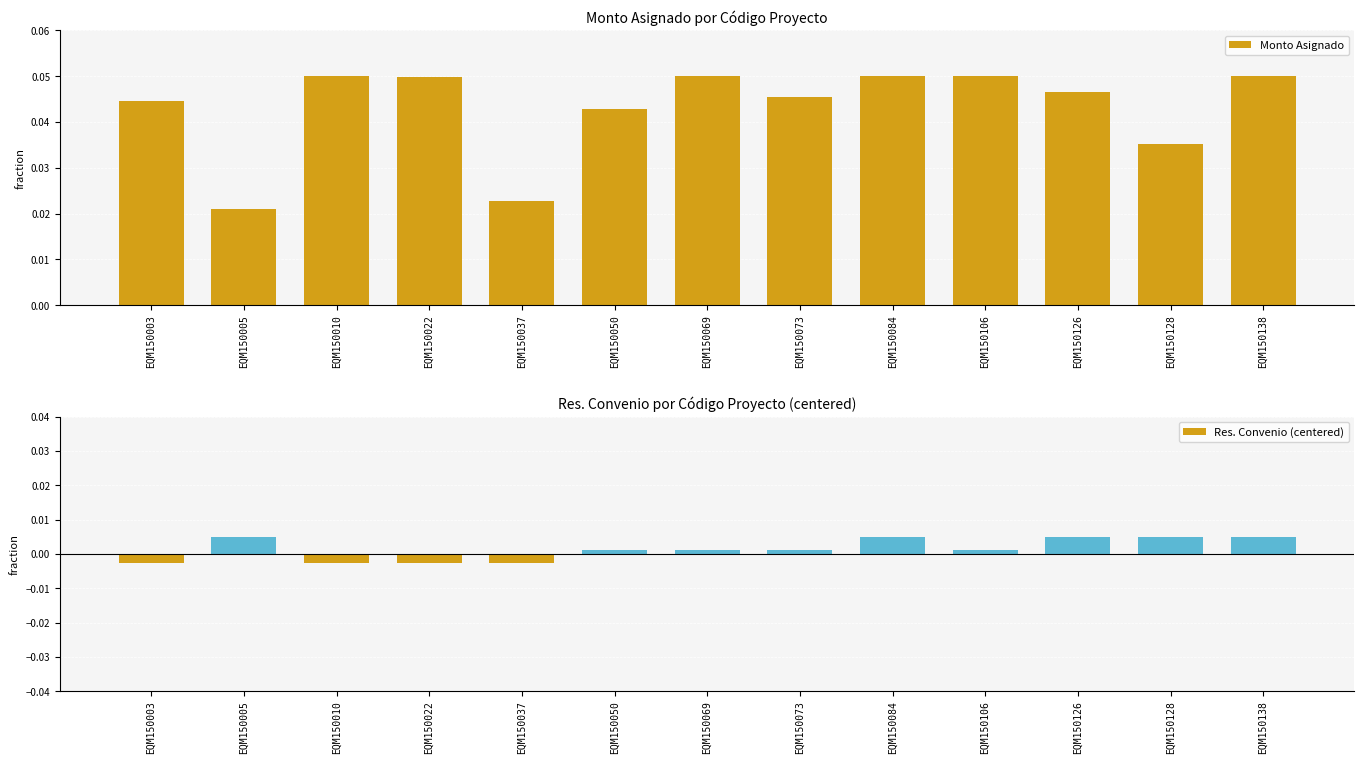

What is the highest value of the Monto Asignado series?

0.1